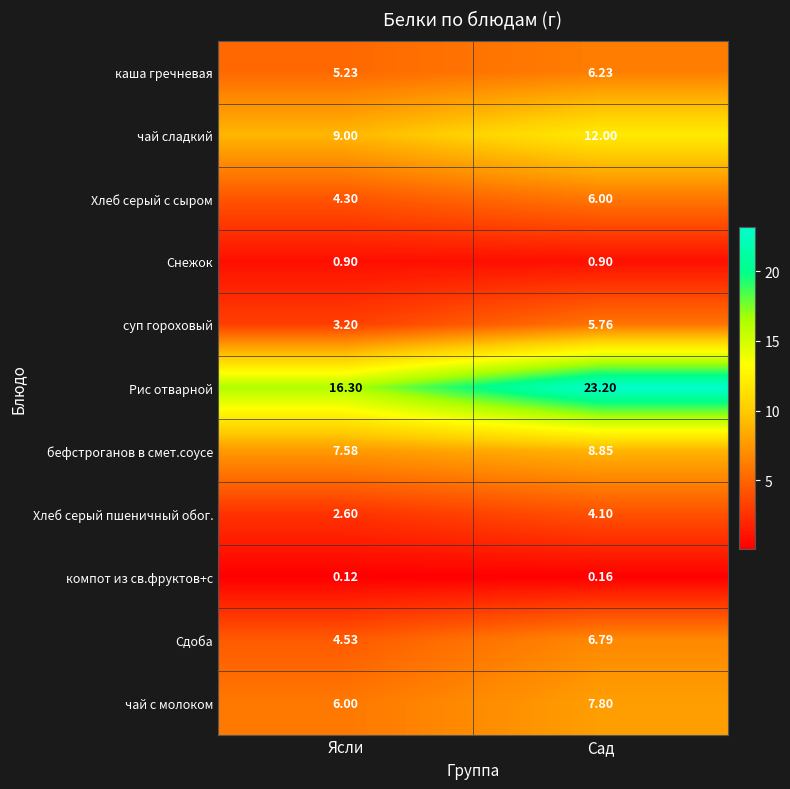

At which label does компот из св.фруктов+с reach its minimum?

Ясли